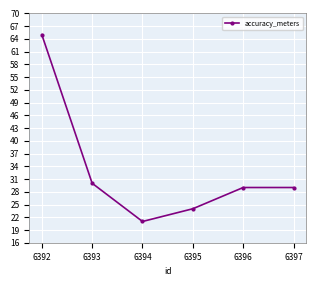

What is the smallest value displayed?

21